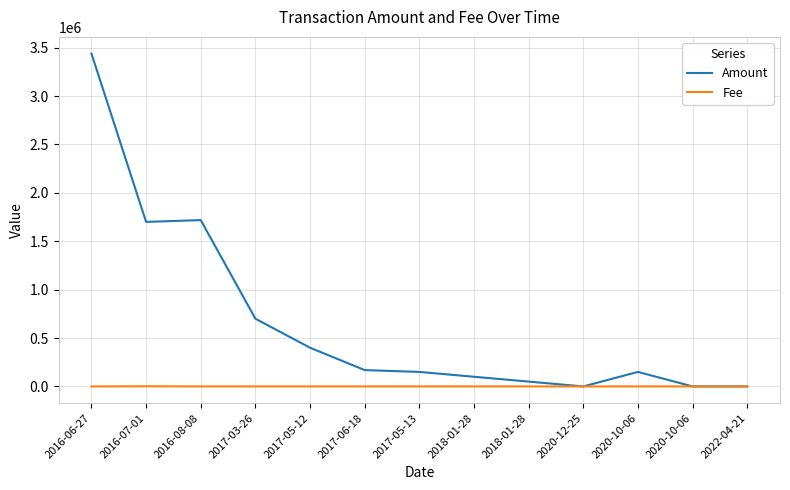

What are all the series names shown in the legend?

Amount, Fee